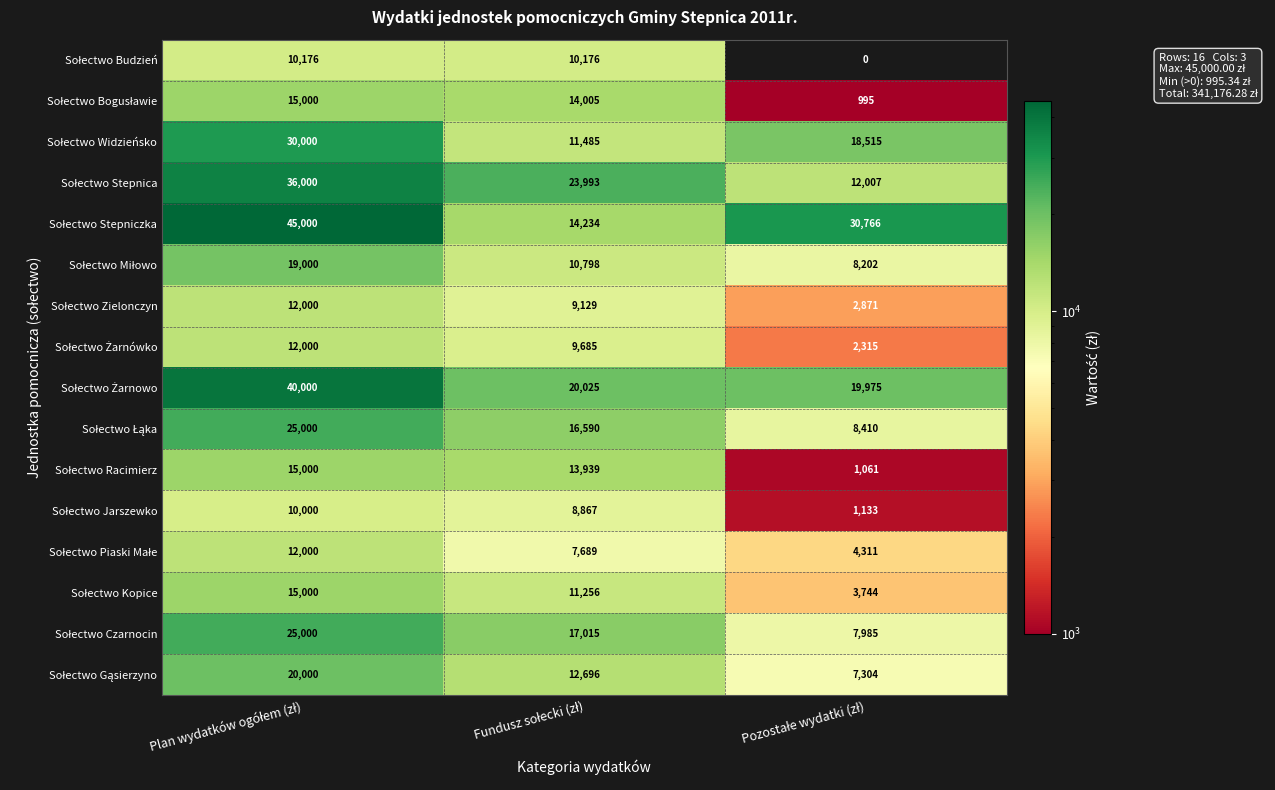

What is the greatest value displayed?

45000